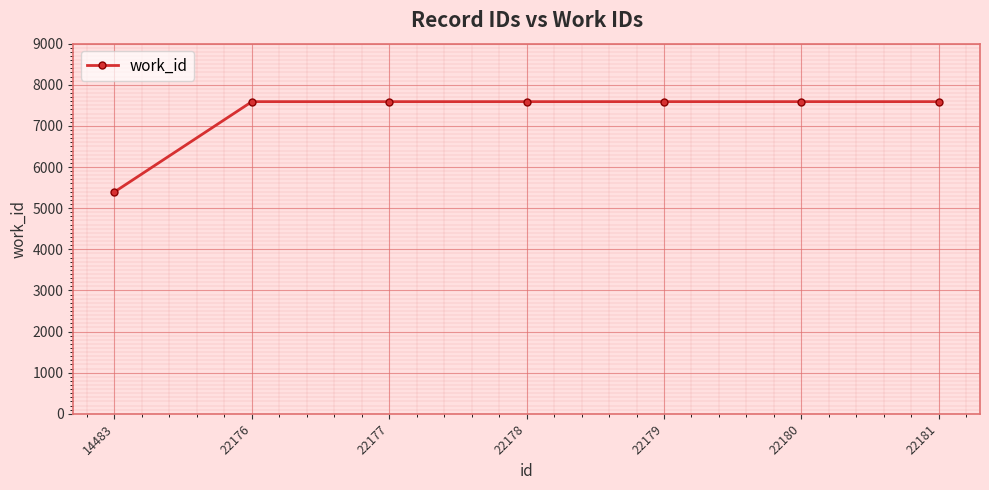

Reading left to right, list all the values displayed in this chart.

5395	7590	7590	7590	7590	7590	7590